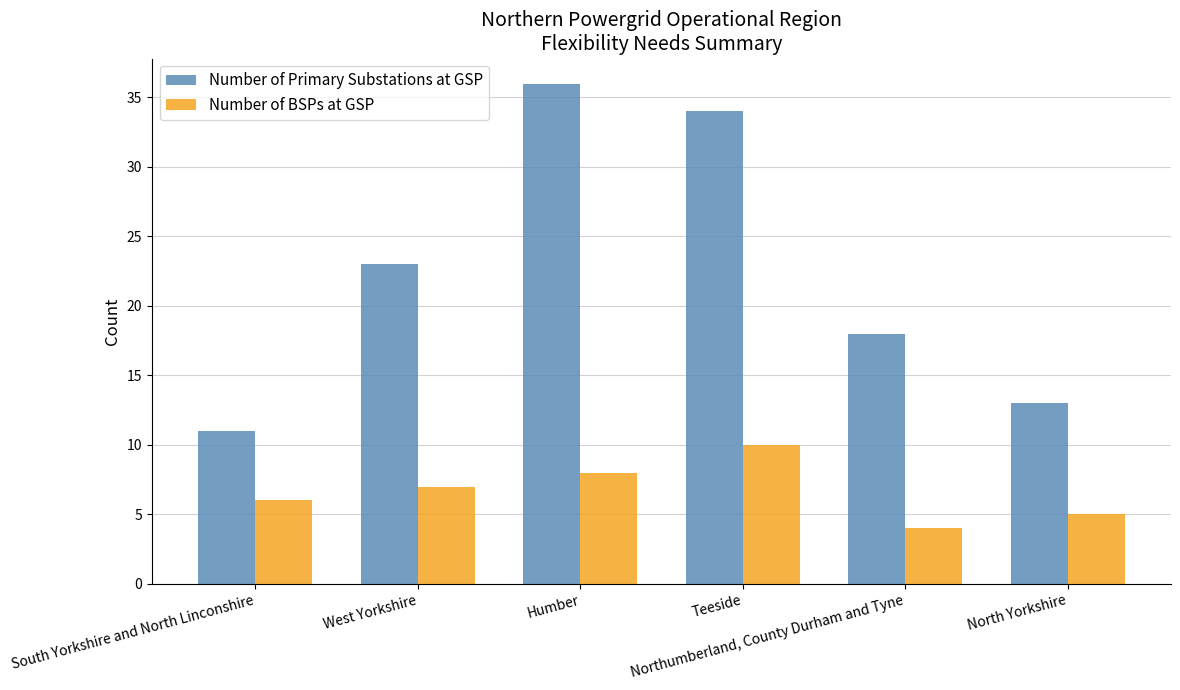

What position from the right is Teeside?

3